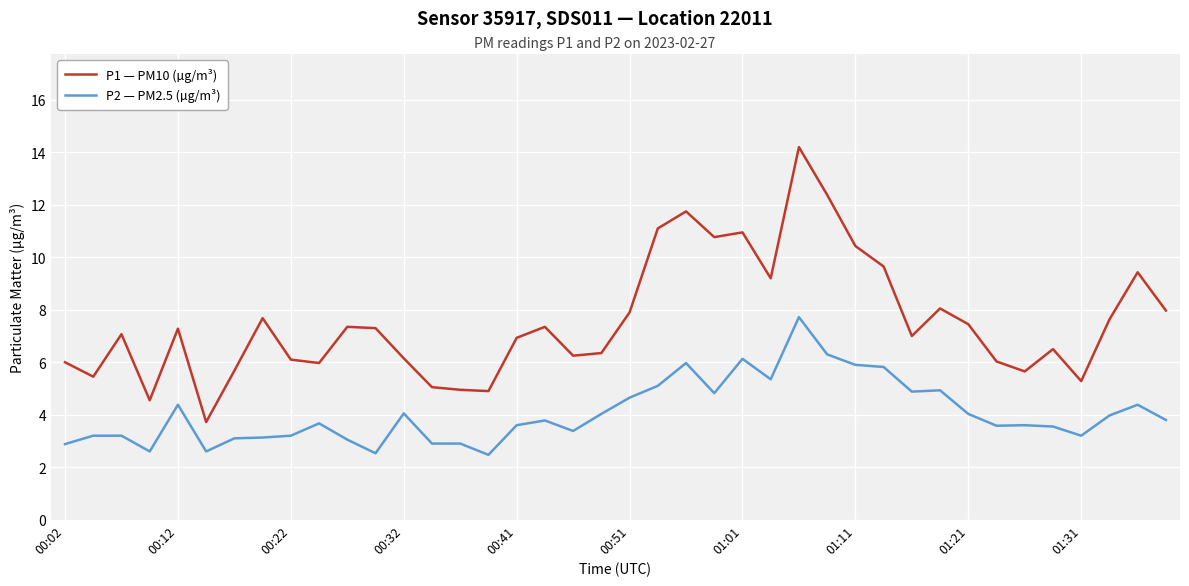

True or false: P1 — PM10 (µg/m³) and P2 — PM2.5 (µg/m³) cross at least once.

False